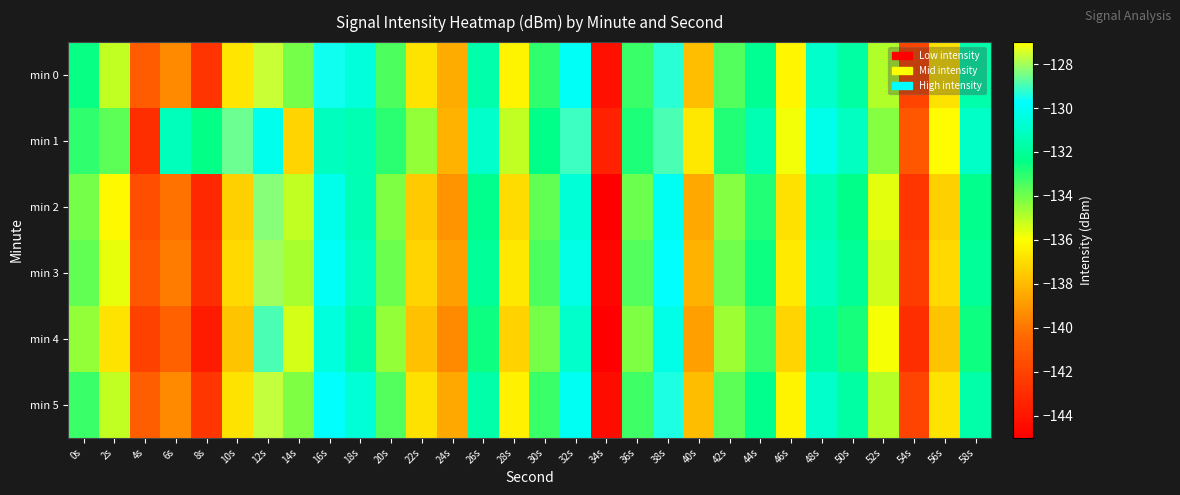

How many distinct data groups are displayed?

6